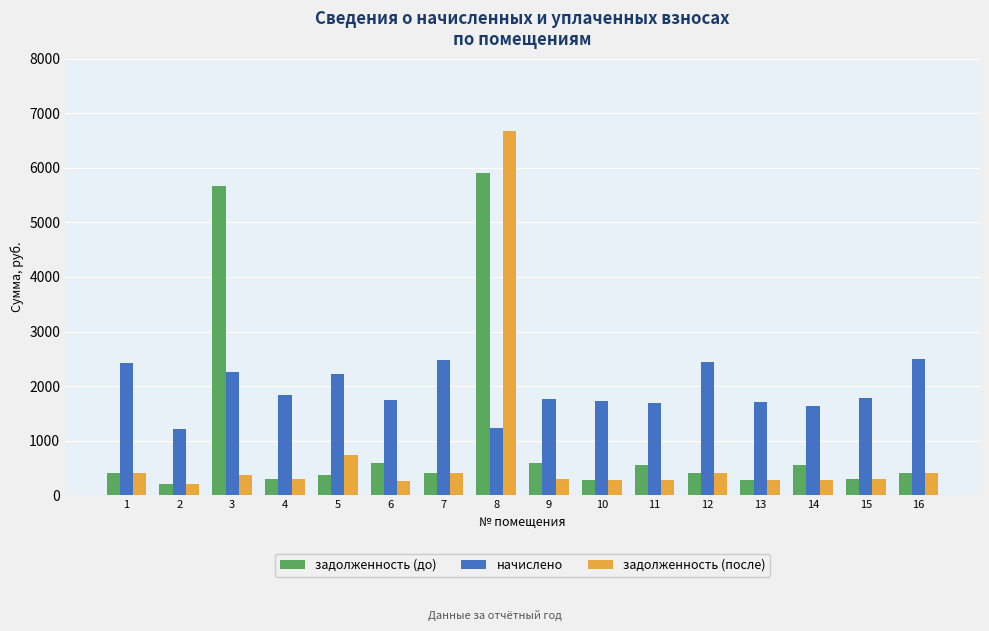

What is the difference between the задолженность (после) values at 1 and 6?

132.5